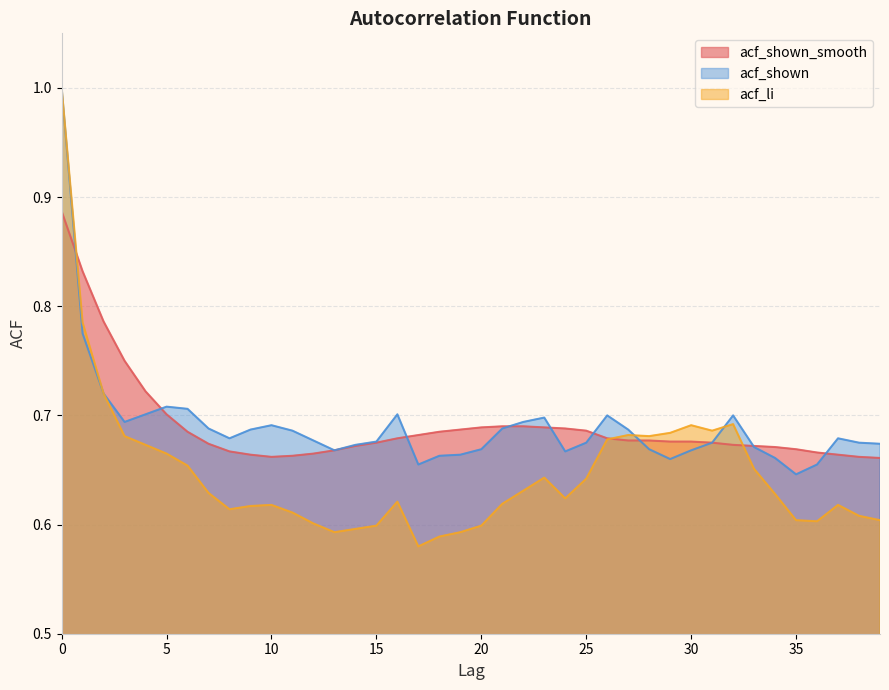

Reading right to left, transcribe all the data shown in this chart.

acf_shown_smooth: 0.7	0.7	0.7	0.7	0.7	0.7	0.7	0.7	0.7	0.7	0.7	0.7	0.7	0.7	0.7	0.7	0.7	0.7	0.7	0.7	0.7	0.7	0.7	0.7	0.7	0.7	0.7	0.7	0.7	0.7	0.7	0.7	0.7	0.7	0.7	0.7	0.8	0.8	0.8	0.9
acf_shown: 0.7	0.7	0.7	0.7	0.6	0.7	0.7	0.7	0.7	0.7	0.7	0.7	0.7	0.7	0.7	0.7	0.7	0.7	0.7	0.7	0.7	0.7	0.7	0.7	0.7	0.7	0.7	0.7	0.7	0.7	0.7	0.7	0.7	0.7	0.7	0.7	0.7	0.7	0.8	1.0
acf_li: 0.6	0.6	0.6	0.6	0.6	0.6	0.7	0.7	0.7	0.7	0.7	0.7	0.7	0.7	0.6	0.6	0.6	0.6	0.6	0.6	0.6	0.6	0.6	0.6	0.6	0.6	0.6	0.6	0.6	0.6	0.6	0.6	0.6	0.7	0.7	0.7	0.7	0.7	0.8	1.0